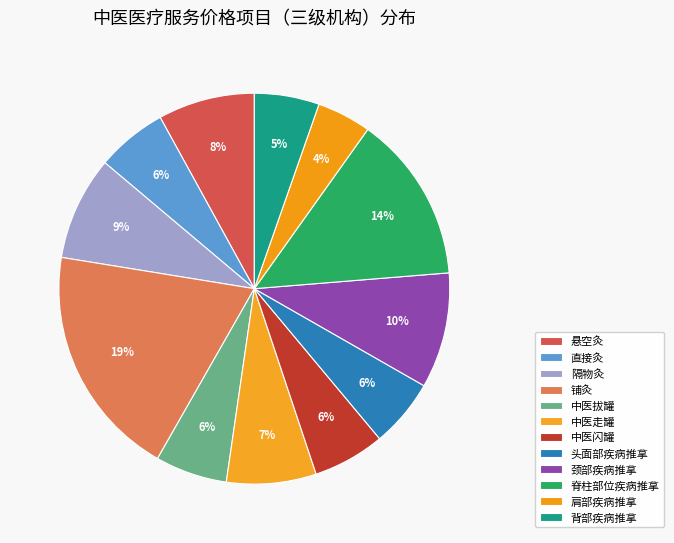

What is the smallest slice in the pie chart?

肩部疾病推拿